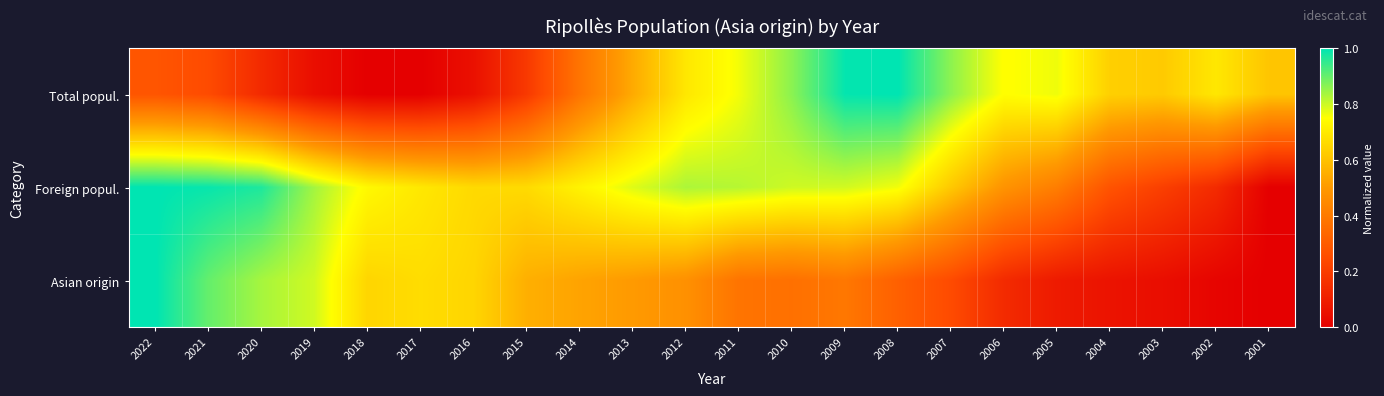

Reading right to left, extract all data points from this chart.

Total popul.: 2001=0.6	2002=0.7	2003=0.6	2004=0.6	2005=0.8	2006=0.7	2007=0.9	2008=1.0	2009=1.0	2010=0.9	2011=0.8	2012=0.7	2013=0.5	2014=0.4	2015=0.2	2016=0.1	2017=0.0	2018=0.0	2019=0.0	2020=0.1	2021=0.2	2022=0.3
Foreign popul.: 2001=0.0	2002=0.1	2003=0.2	2004=0.3	2005=0.4	2006=0.5	2007=0.6	2008=0.8	2009=0.8	2010=0.8	2011=0.8	2012=0.8	2013=0.8	2014=0.7	2015=0.7	2016=0.7	2017=0.7	2018=0.7	2019=0.8	2020=1.0	2021=1.0	2022=1.0
Asian origin: 2001=0.0	2002=0.0	2003=0.0	2004=0.1	2005=0.1	2006=0.1	2007=0.2	2008=0.3	2009=0.4	2010=0.4	2011=0.4	2012=0.5	2013=0.5	2014=0.5	2015=0.6	2016=0.6	2017=0.7	2018=0.6	2019=0.8	2020=0.8	2021=0.9	2022=1.0